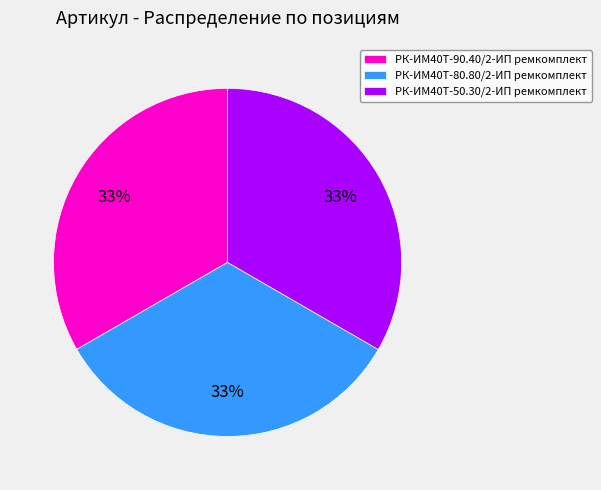

To the nearest percent, what percentage of the pie is РК-ИМ40T-80.80/2-ИП ремкомплект?

33%